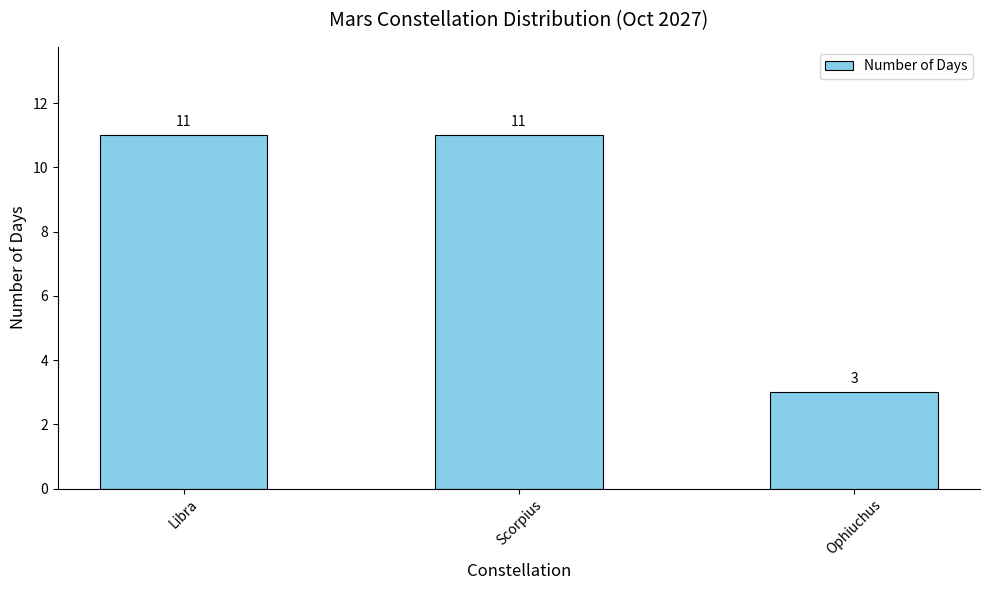

Read the value at Libra.

11